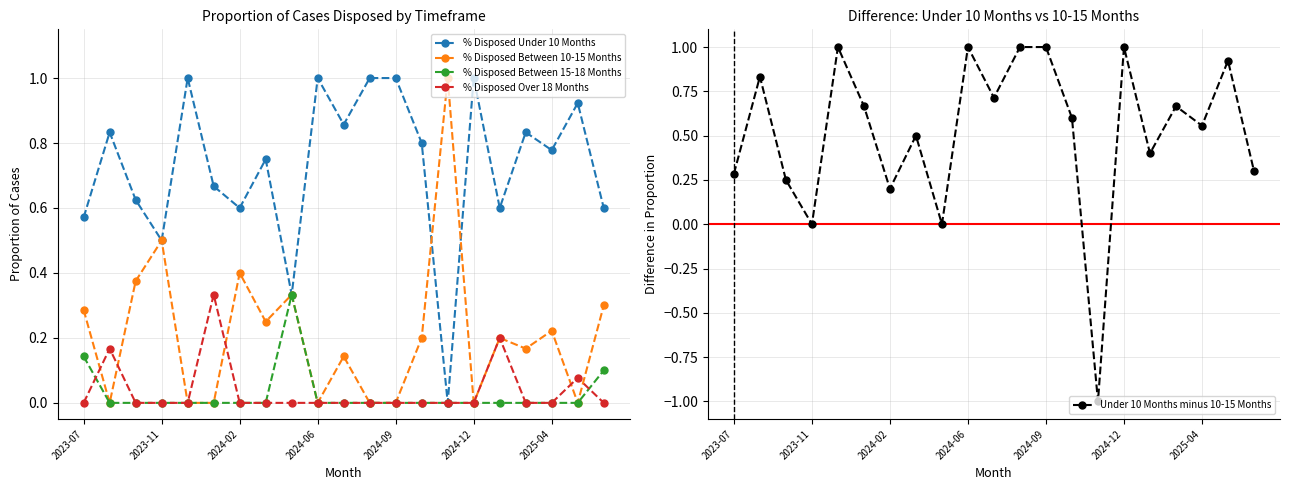

What are all the series names shown in the legend?

% Disposed Under 10 Months, % Disposed Between 10-15 Months, % Disposed Between 15-18 Months, % Disposed Over 18 Months, Under 10 Months minus 10-15 Months